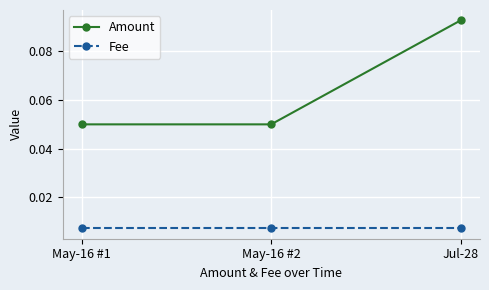

Is the value of Fee at May-16 #2 greater than the value of Amount at Jul-28?

No